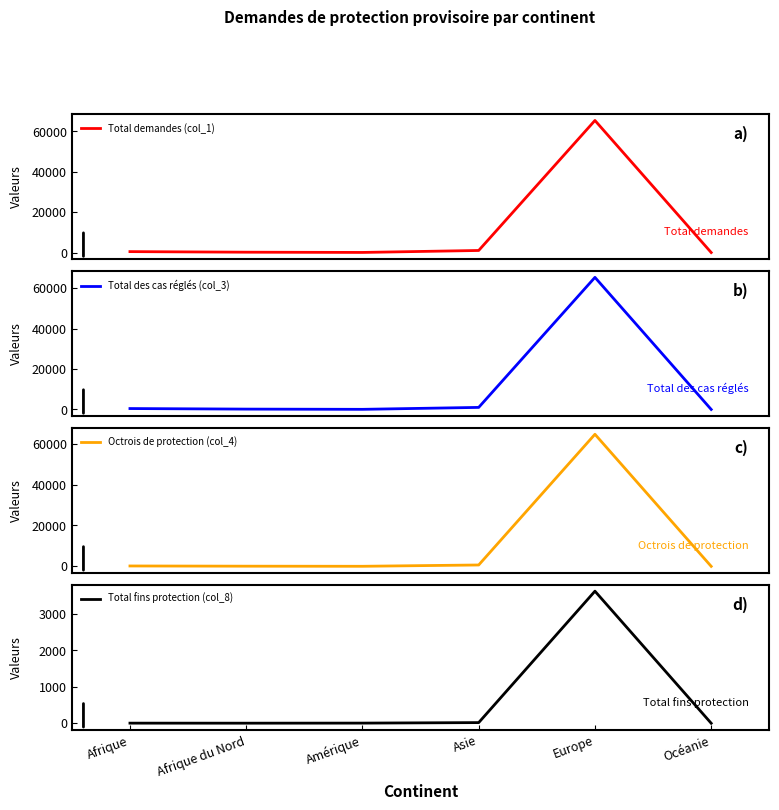

In Total fins protection (col_8), how many points are higher than both neighbors (excluding endpoints)?

1